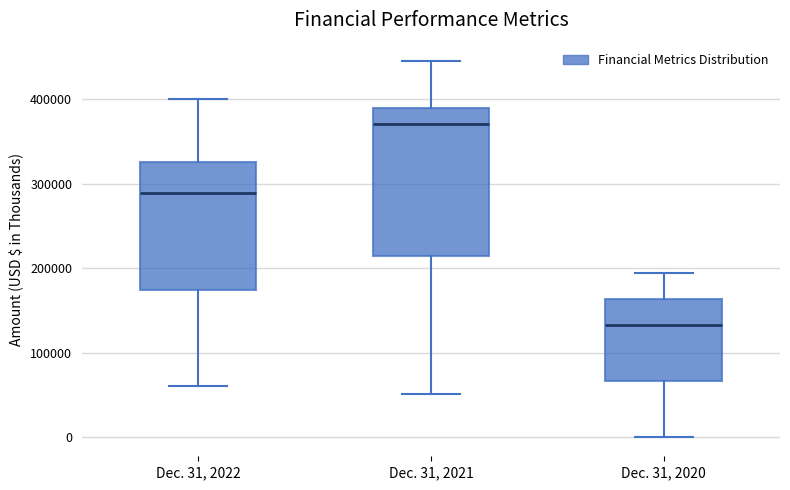

Reading left to right, read every box against the y-axis: the position of its median line, the range the box covers, and the ends of its whiskers. The values are not printed on the chart, so give them approximately, as read against the axis.

Dec. 31, 2022: median 290000, box 170000 to 330000, whiskers 60000 to 400000
Dec. 31, 2021: median 370000, box 210000 to 390000, whiskers 50000 to 440000
Dec. 31, 2020: median 130000, box 70000 to 160000, whiskers 0 to 190000